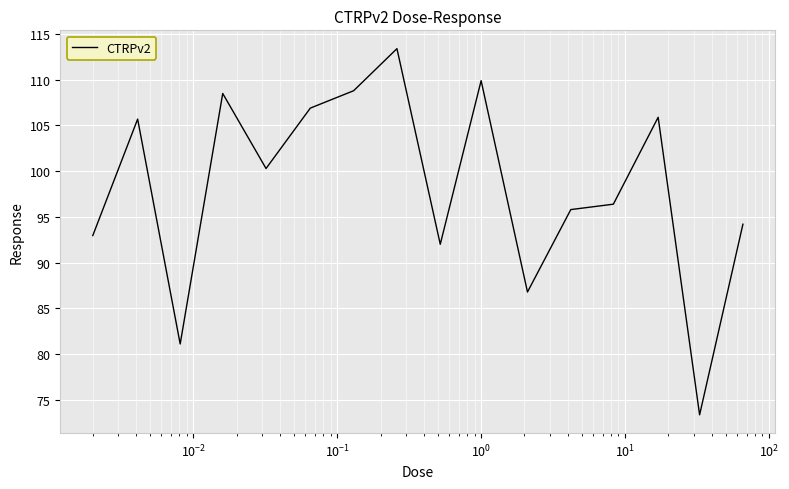

What is the minimum value shown in the chart?

73.4